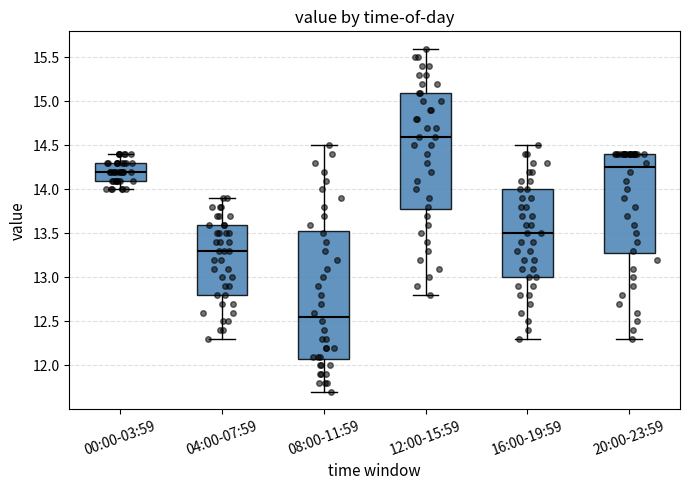

Where is the upper edge of the box for 04:00-07:59 on the y-axis? The values are not printed on the chart, so give them approximately, as read against the axis.

13.60